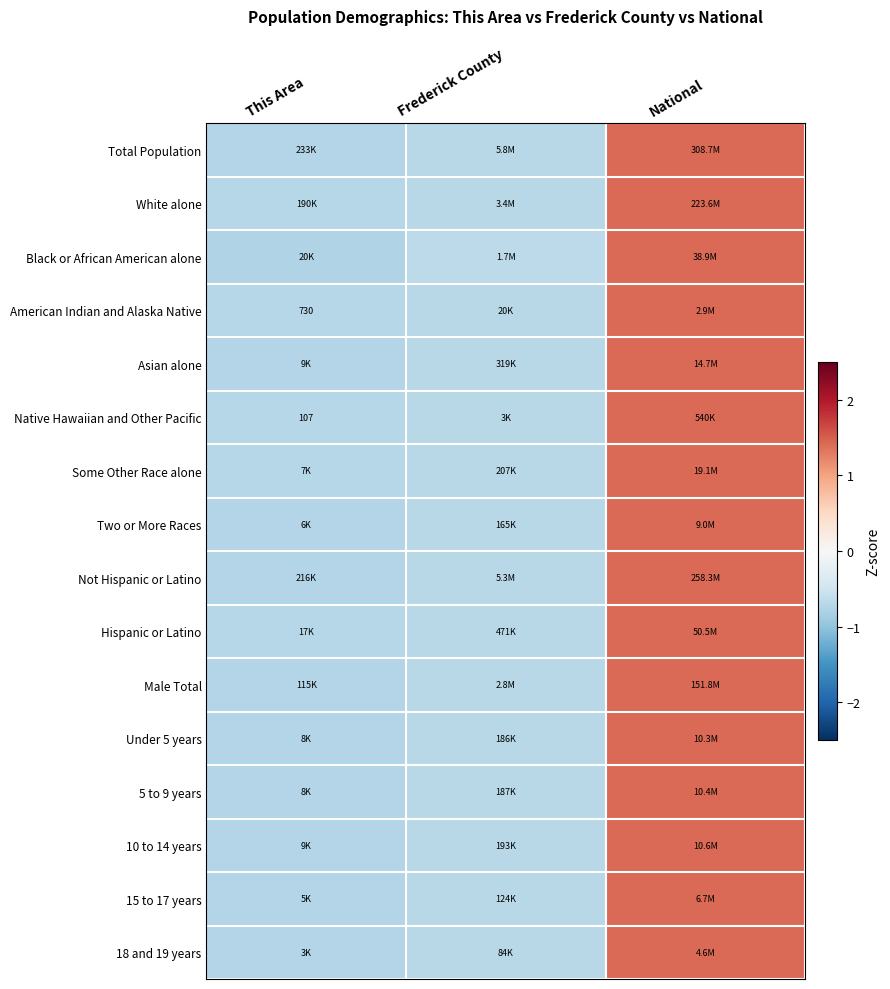

Rank the series at Frederick County from lowest to highest value.

Native Hawaiian and Other Pacific, American Indian and Alaska Native, Hispanic or Latino, Some Other Race alone, White alone, 5 to 9 years, Under 5 years, 18 and 19 years, 10 to 14 years, Two or More Races, Male Total, 15 to 17 years, Total Population, Not Hispanic or Latino, Asian alone, Black or African American alone